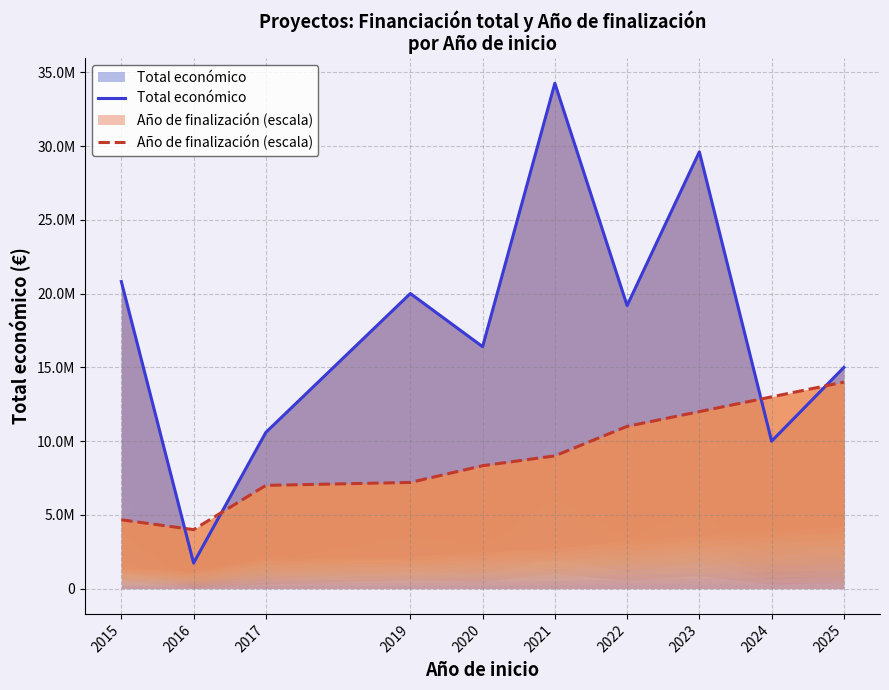

List the series in order of their peak value, lowest first.

Año de finalización (escala), Total económico